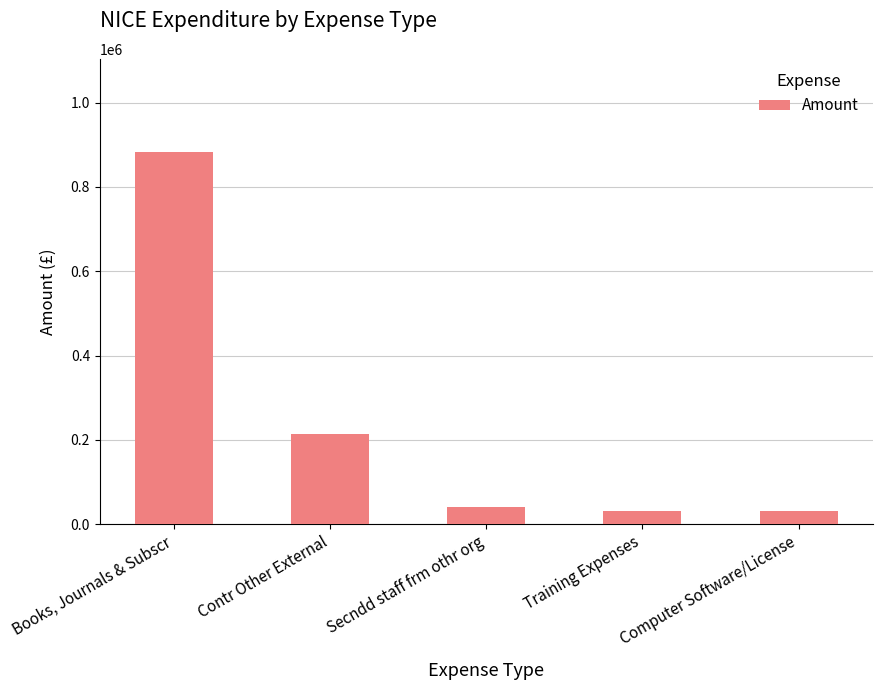

Is it true that the value at Secndd staff frm othr org is 41256.7?

True